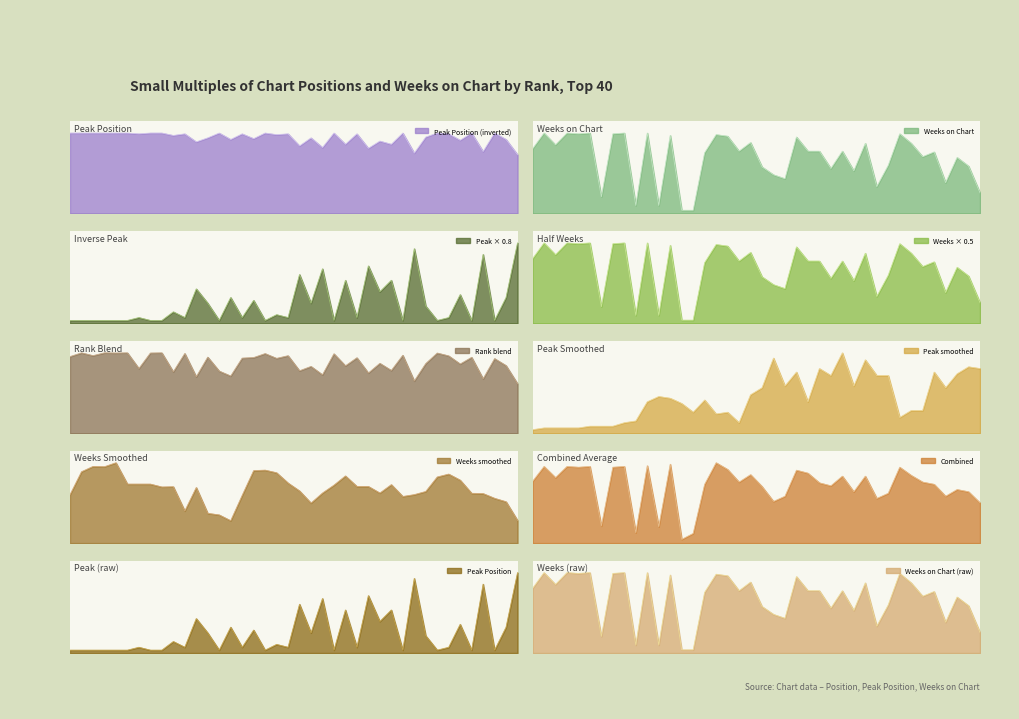

What is the sum of all Weeks on Chart values?

2790.0